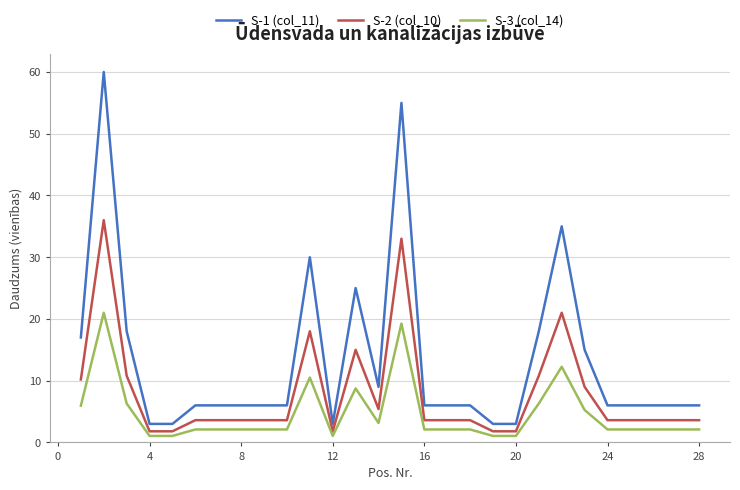

What is the difference between the maximum and minimum values in the S-2 (col_10) series?

34.2